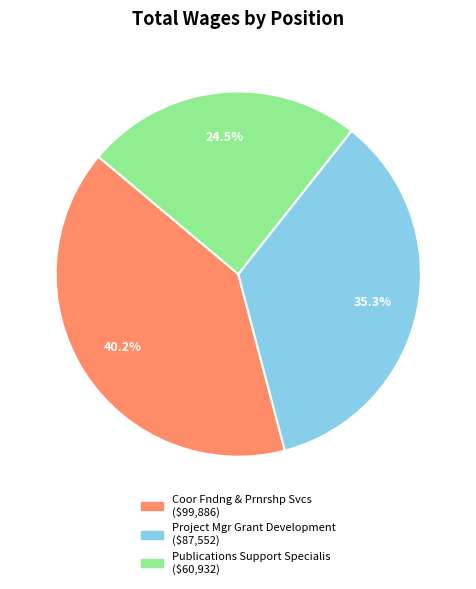

To the nearest percent, what is the difference between the Project Mgr Grant Development and Coor Fndng & Prnrshp Svcs slice percentages?

5%